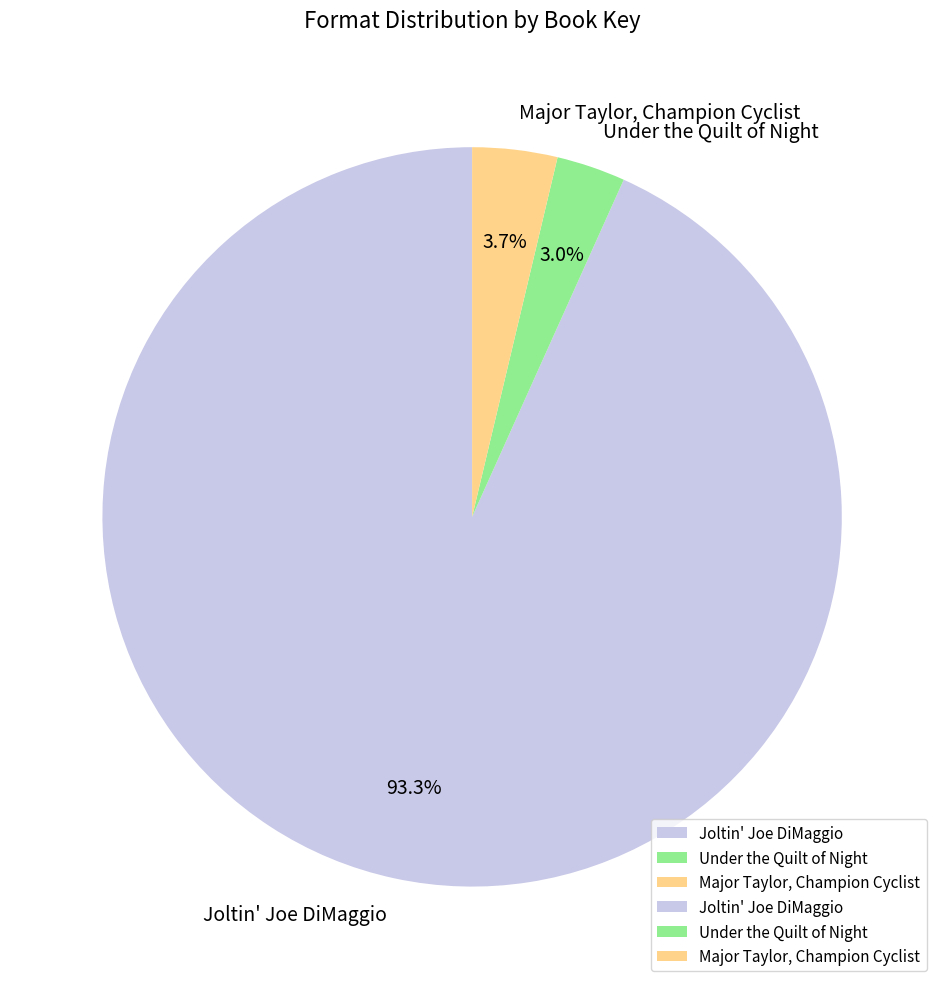

Is it true that Joltin' Joe DiMaggio is 93% of the pie?

True